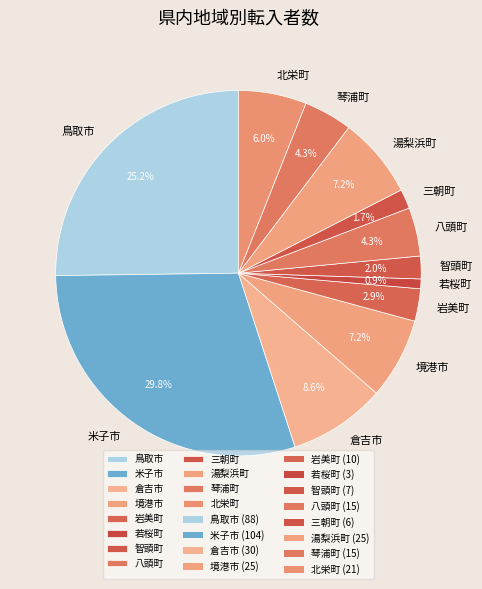

To the nearest percent, what percentage of the pie is 米子市?

30%